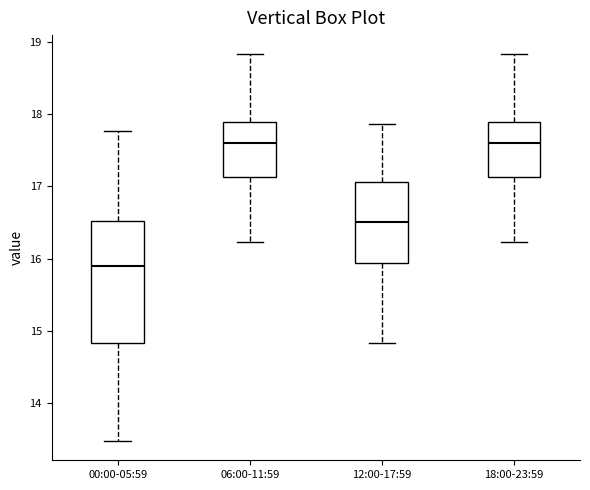

Reading left to right, read every box against the y-axis: the position of its median line, the range the box covers, and the ends of its whiskers. The values are not printed on the chart, so give them approximately, as read against the axis.

00:00-05:59: median 15.9, box 14.8 to 16.5, whiskers 13.5 to 17.8
06:00-11:59: median 17.6, box 17.1 to 17.9, whiskers 16.2 to 18.8
12:00-17:59: median 16.5, box 15.9 to 17.1, whiskers 14.8 to 17.9
18:00-23:59: median 17.6, box 17.1 to 17.9, whiskers 16.2 to 18.8